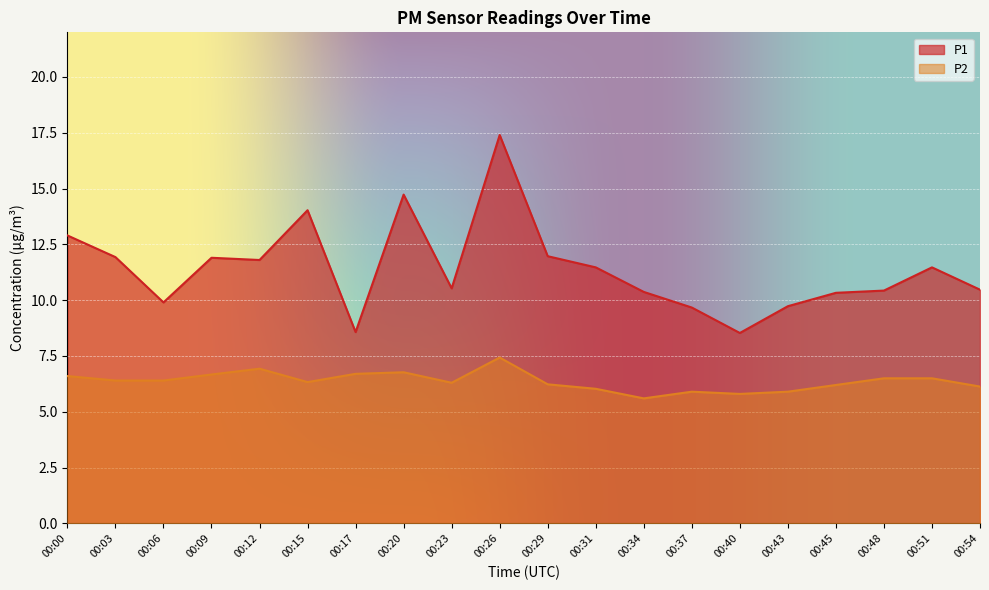

True or false: P2 and P1 cross at least once.

False